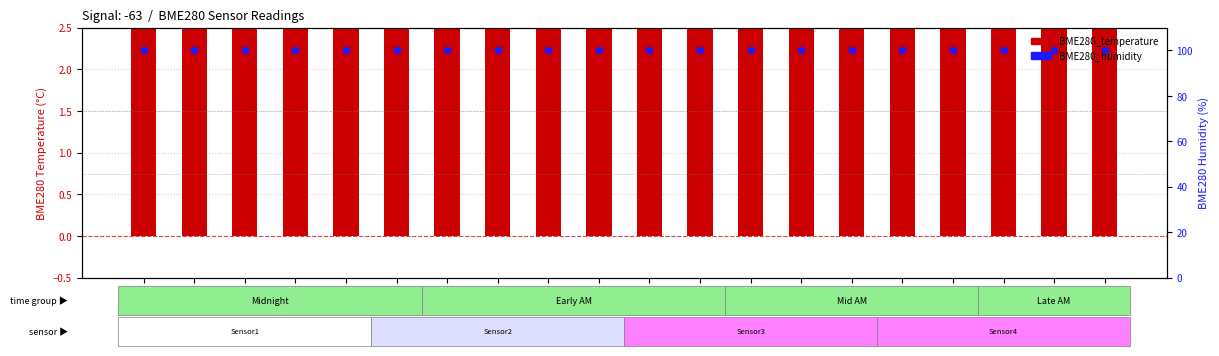

Which series contains the lowest Y value?

BME280_temperature